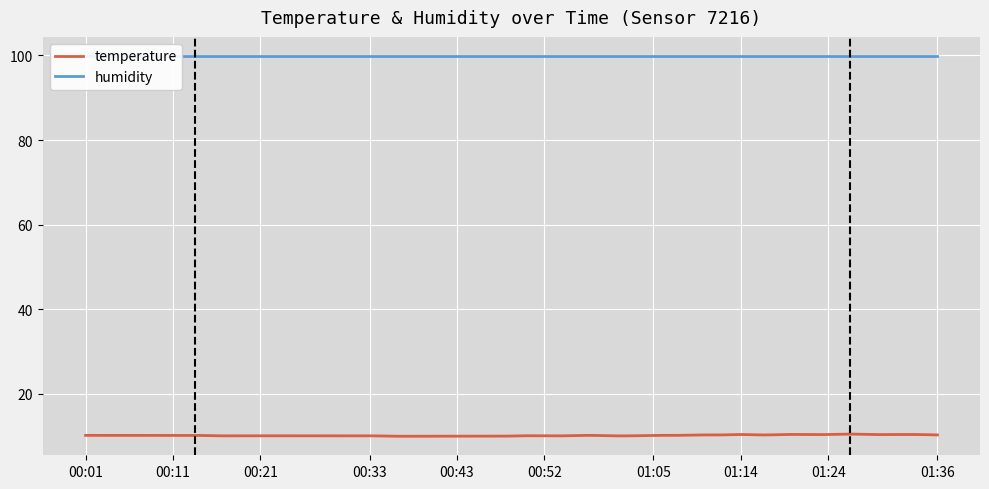

What is the value of the humidity point at the 5th from the left?

99.9